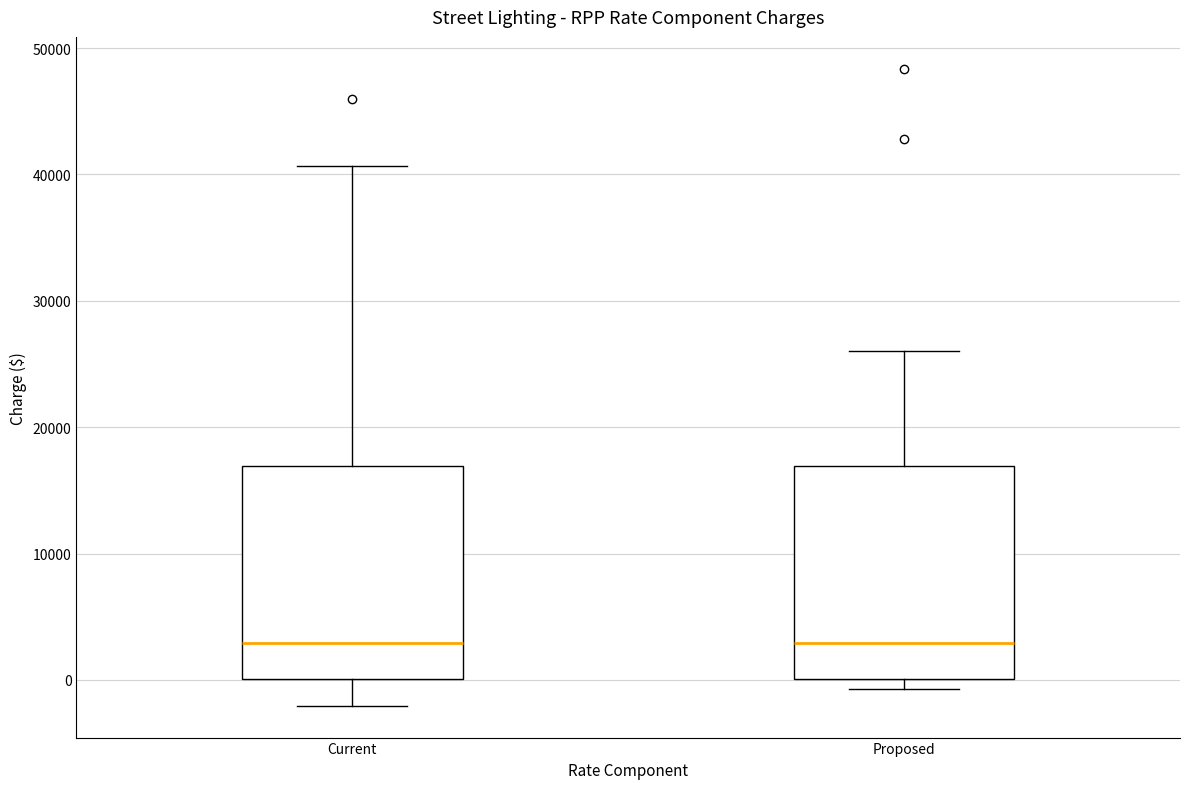

Reading left to right, transcribe this box plot: for each box, give where its median line is, the range the box spans, and where its two whiskers end, as read against the y-axis. The values are not printed on the chart, so give them approximately, as read against the axis.

Current: median 3000, box 0 to 17000, whiskers -2000 to 41000
Proposed: median 3000, box 0 to 17000, whiskers -1000 to 26000